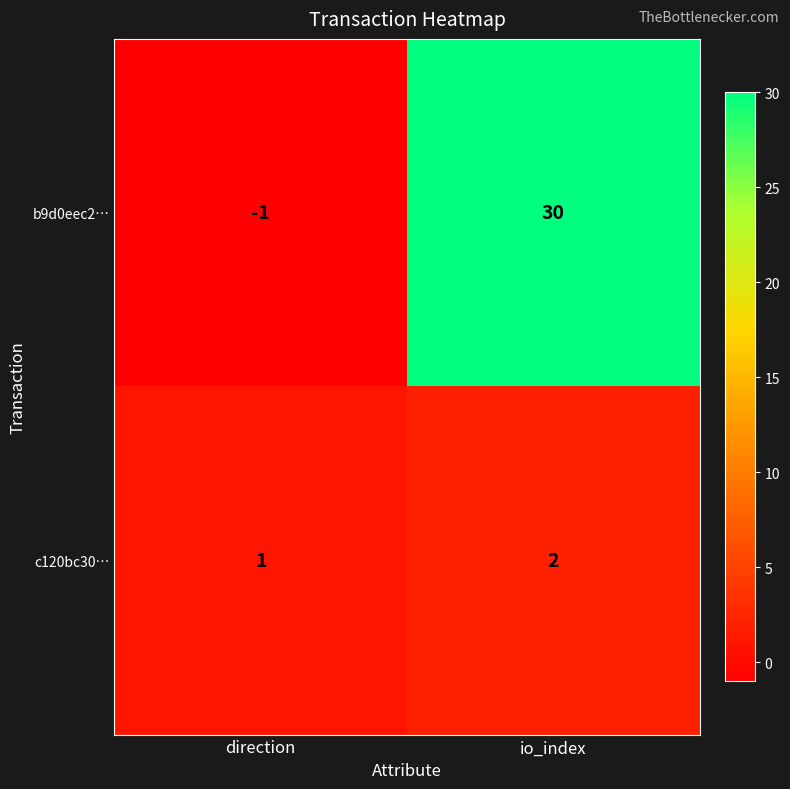

Reading left to right, extract all data points from this chart.

b9d0eec2…: -1	30
c120bc30…: 1	2